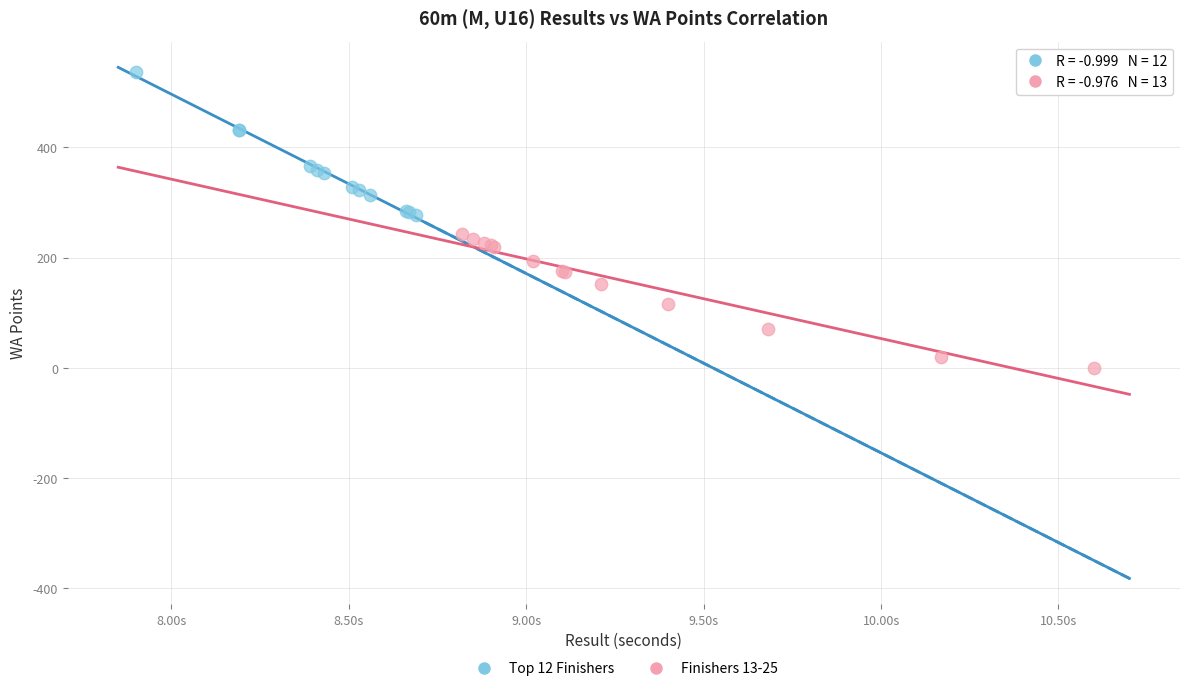

Which series has the largest Y range (max minus min)?

Top 12 Finishers